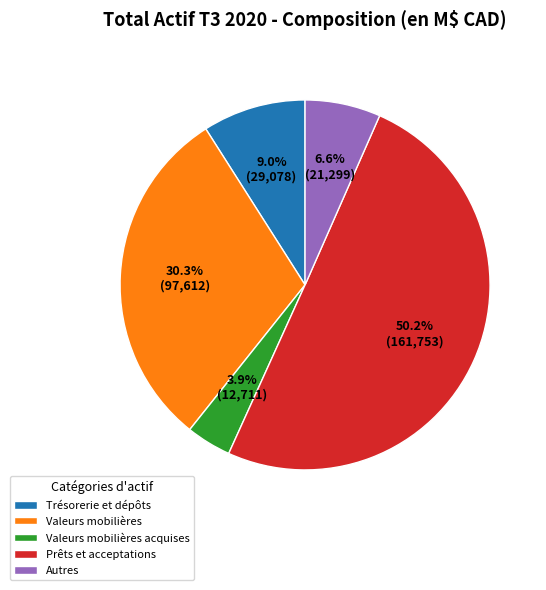

Is Valeurs mobilières acquises the majority of the pie?

No